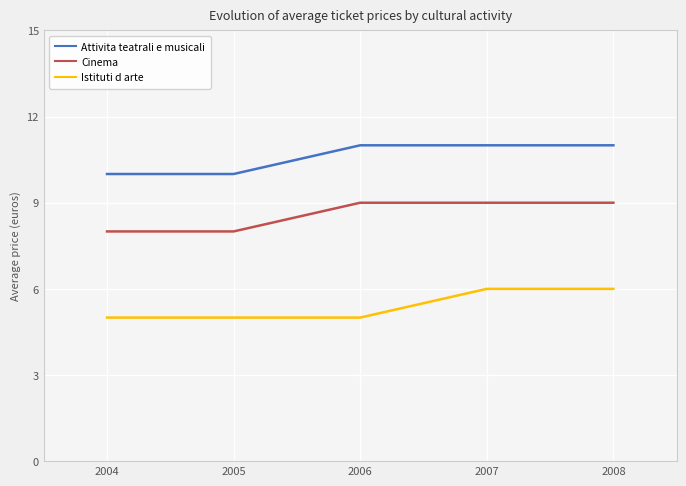

Rank the series by their maximum value, from lowest to highest.

Istituti d arte, Cinema, Attivita teatrali e musicali